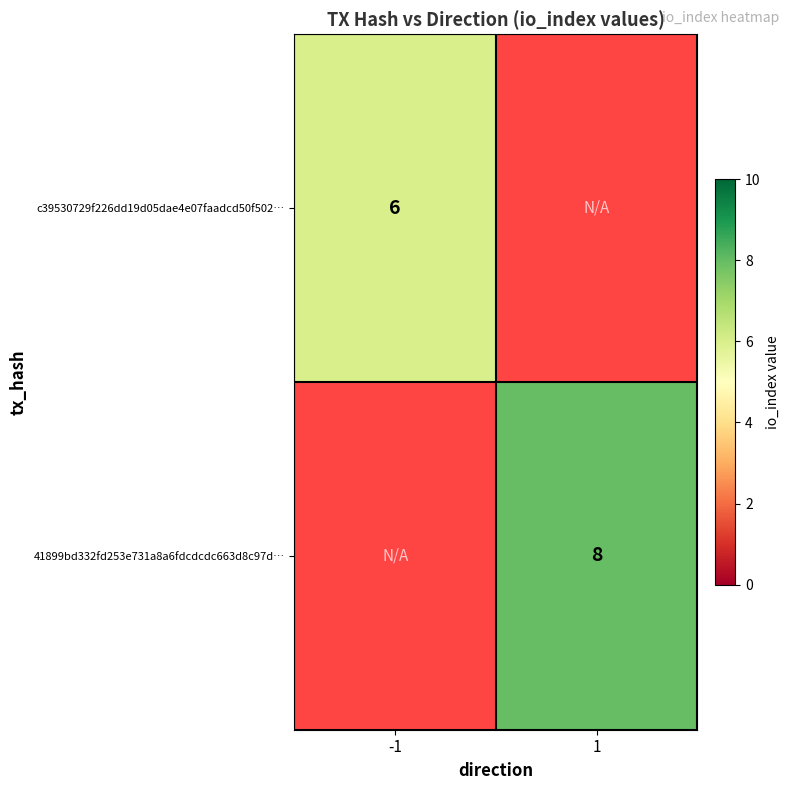

How many series are shown in this chart?

2